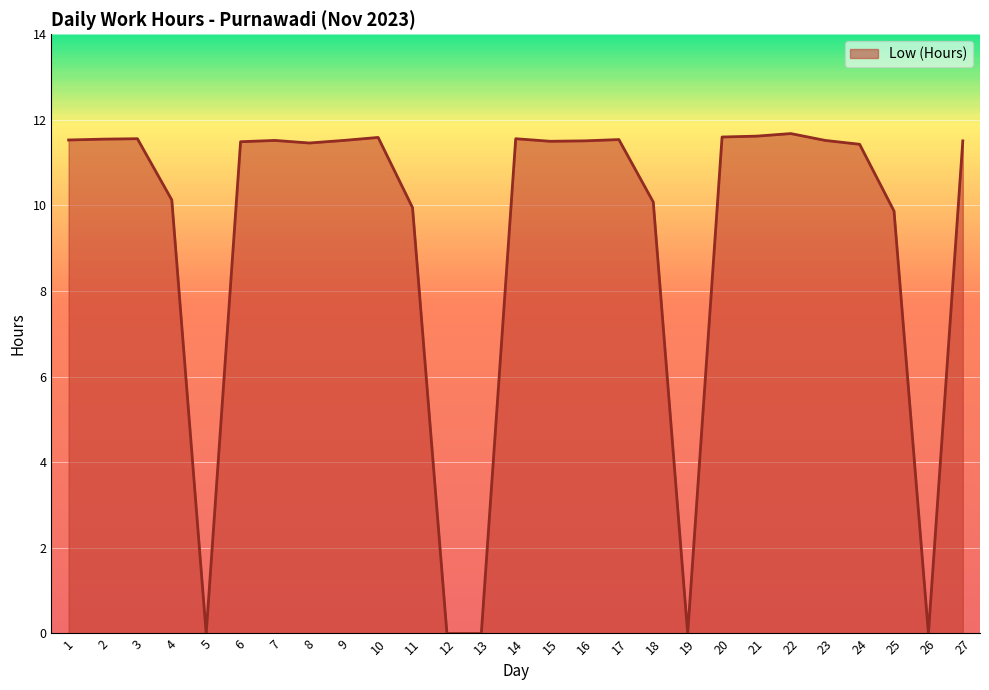

What is the difference between the values at 4 and 26?

10.1